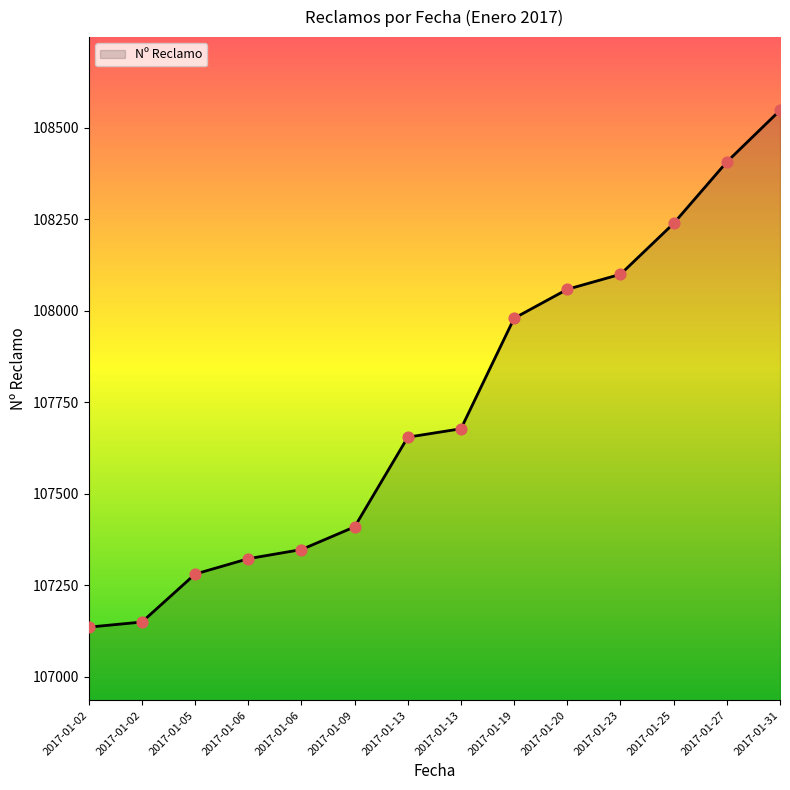

Between 2017-01-02 and 2017-01-19, which is larger?

2017-01-19